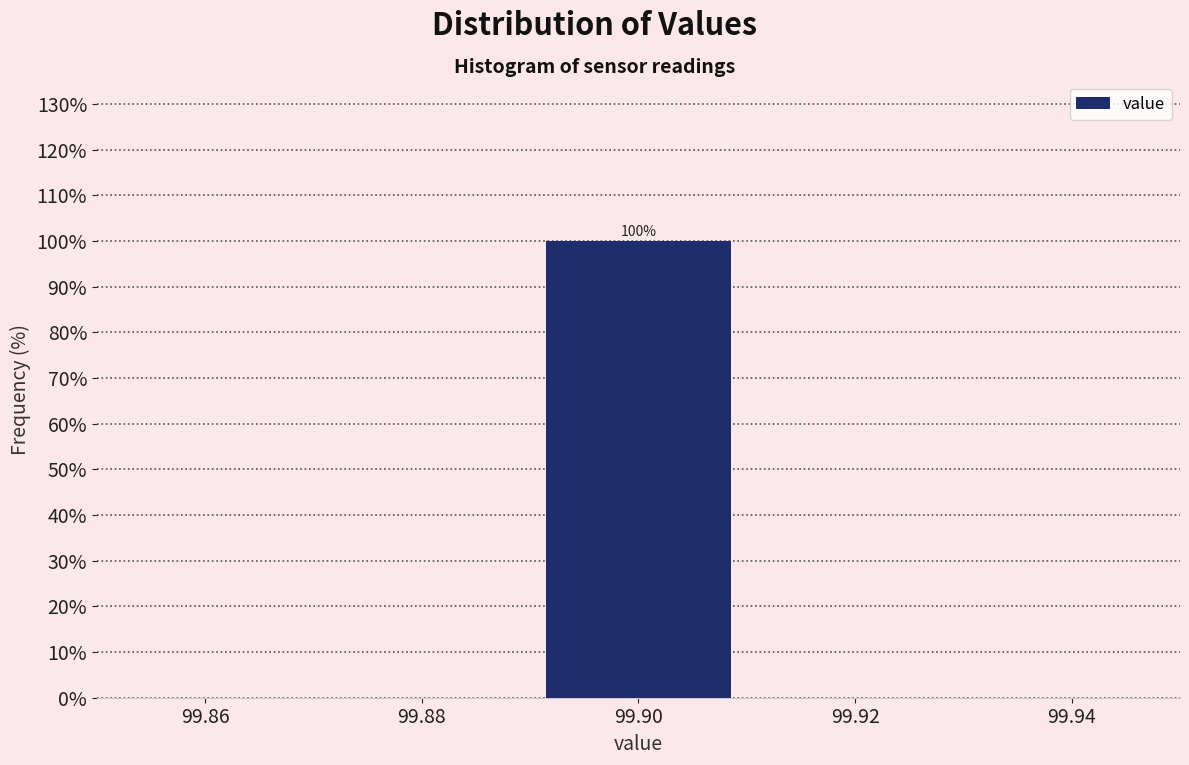

Over which range of the x-axis is the bar tallest?

99.89 to 99.91